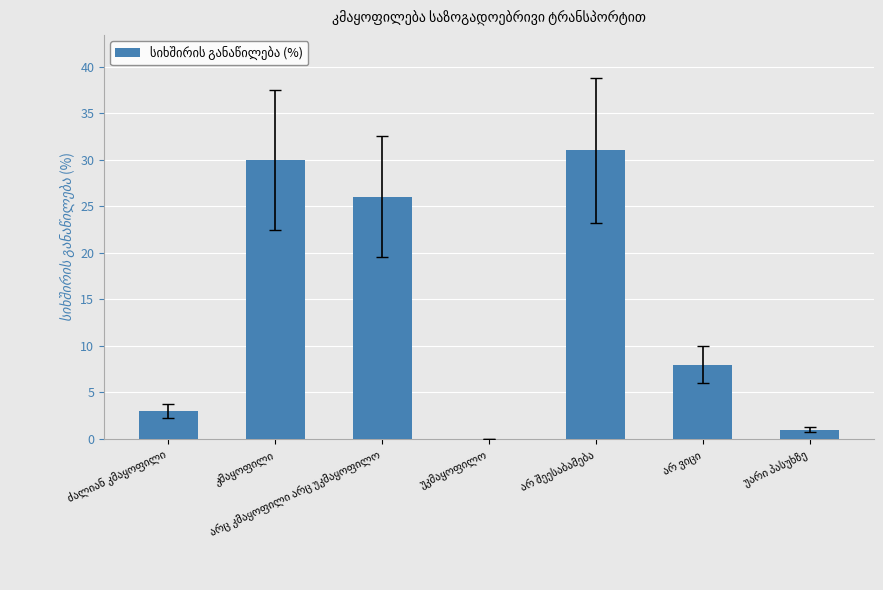

What is the sum of all values?

99